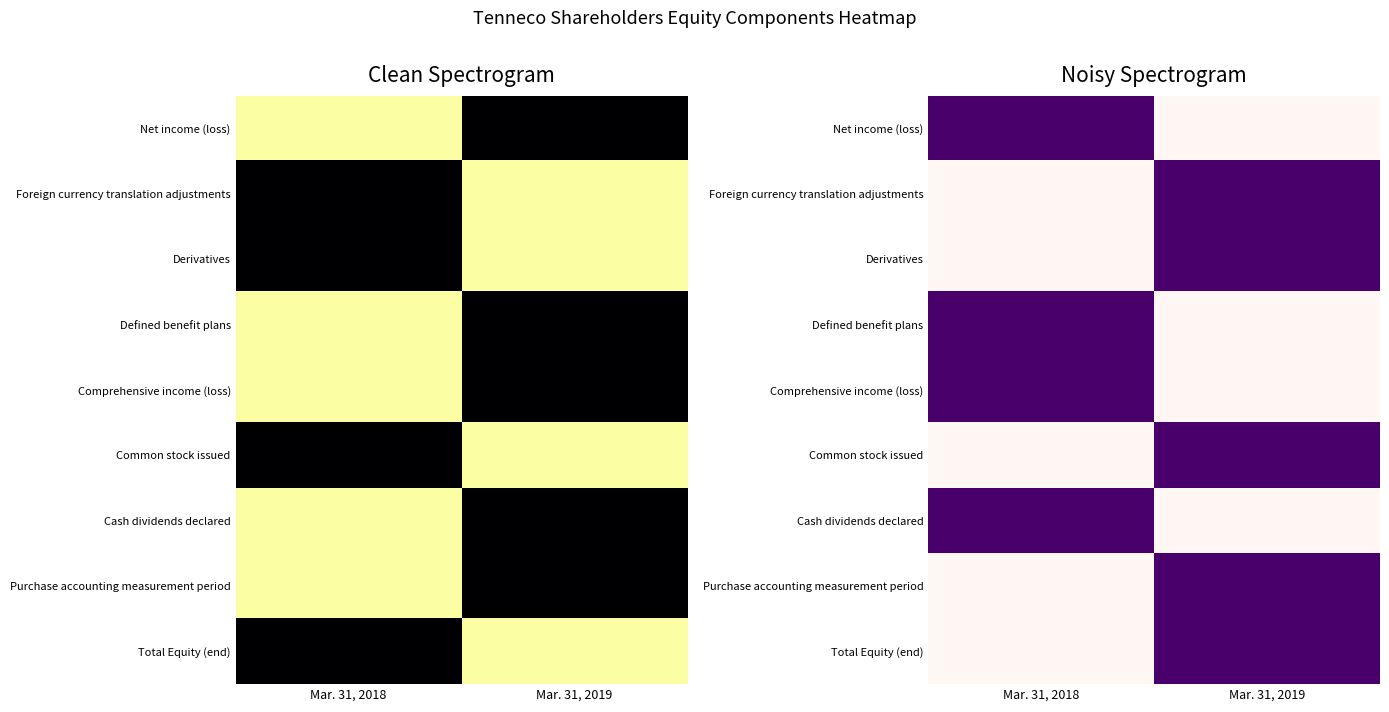

Which label corresponds to the smallest value in the chart?

Mar. 31, 2019